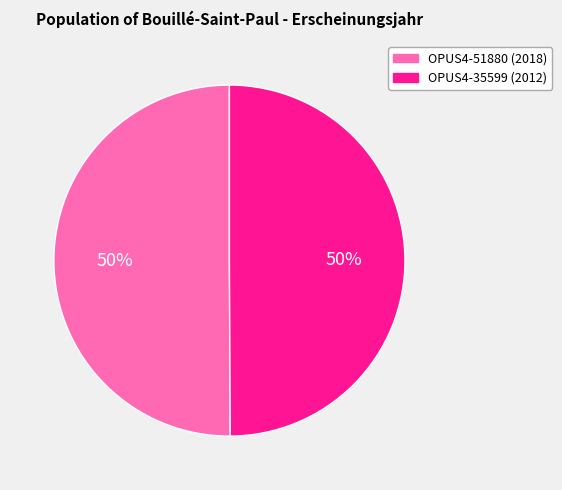

How many slices are in this pie chart?

2